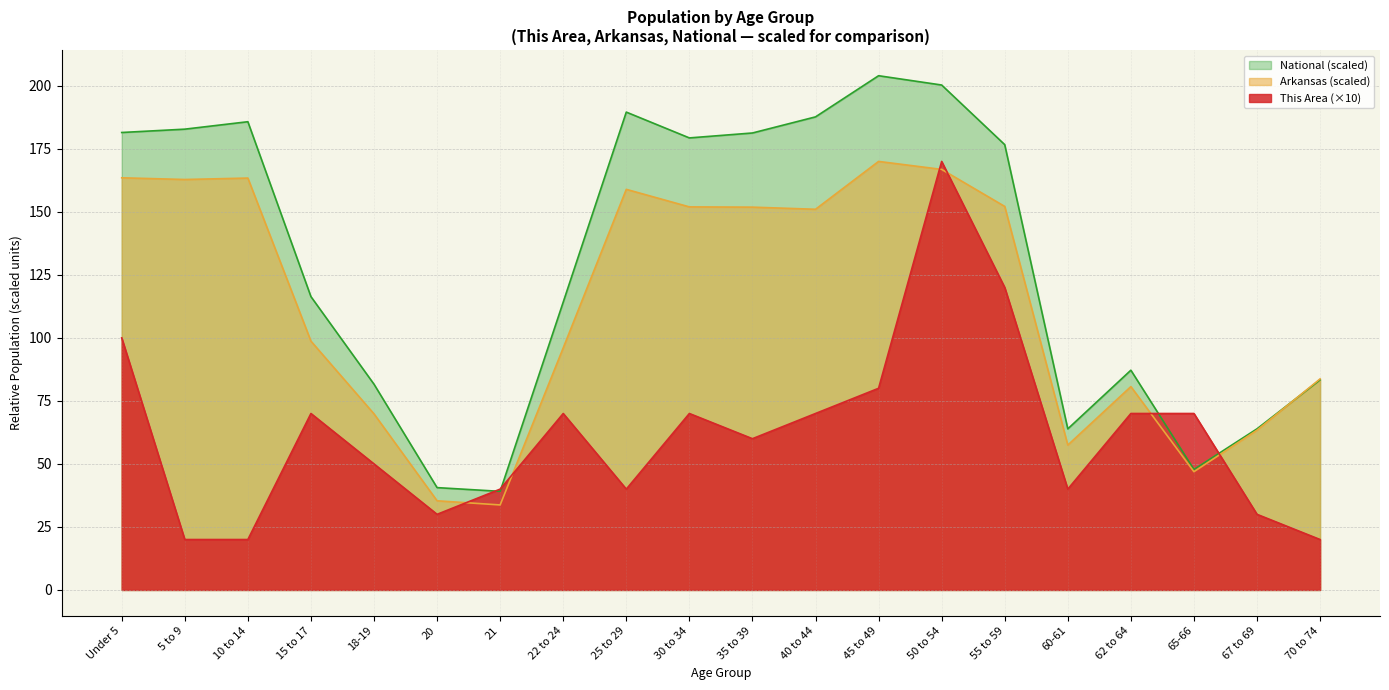

Reading right to left, transcribe all the data shown in this chart.

This Area: 20.0	30.0	70.0	70.0	40.0	120.0	170.0	80.0	70.0	60.0	70.0	40.0	70.0	40.0	30.0	50.0	70.0	20.0	20.0	100.0
Arkansas: 83.7	63.4	46.9	80.7	57.5	152.1	166.8	170.0	151.0	151.9	152.0	158.9	96.0	33.7	35.4	69.9	98.7	163.4	162.8	163.5
National: 83.3	63.9	47.8	87.2	63.9	176.7	200.3	204.0	187.7	181.3	179.3	189.6	114.2	39.1	40.6	81.6	116.4	185.8	182.8	181.5